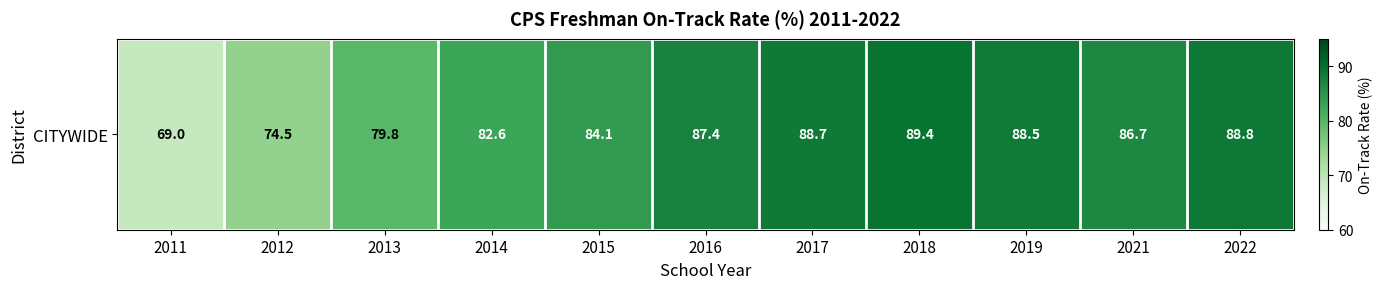

How many data points are less than 86?

5